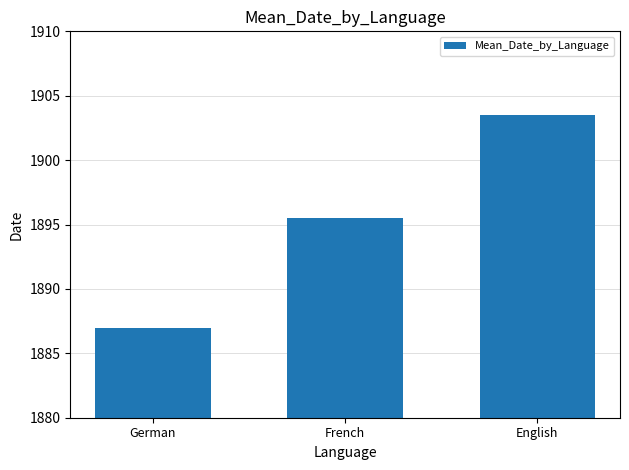

What is the label of the 1st bar from the left?

German